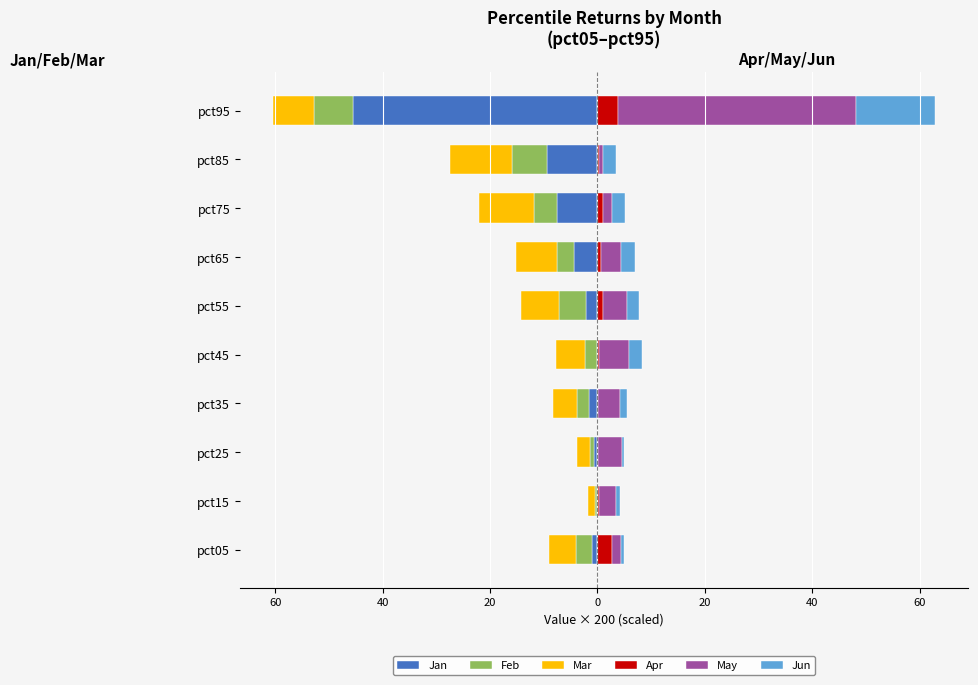

True or false: Apr has a value of 1.0 at pct55.

True